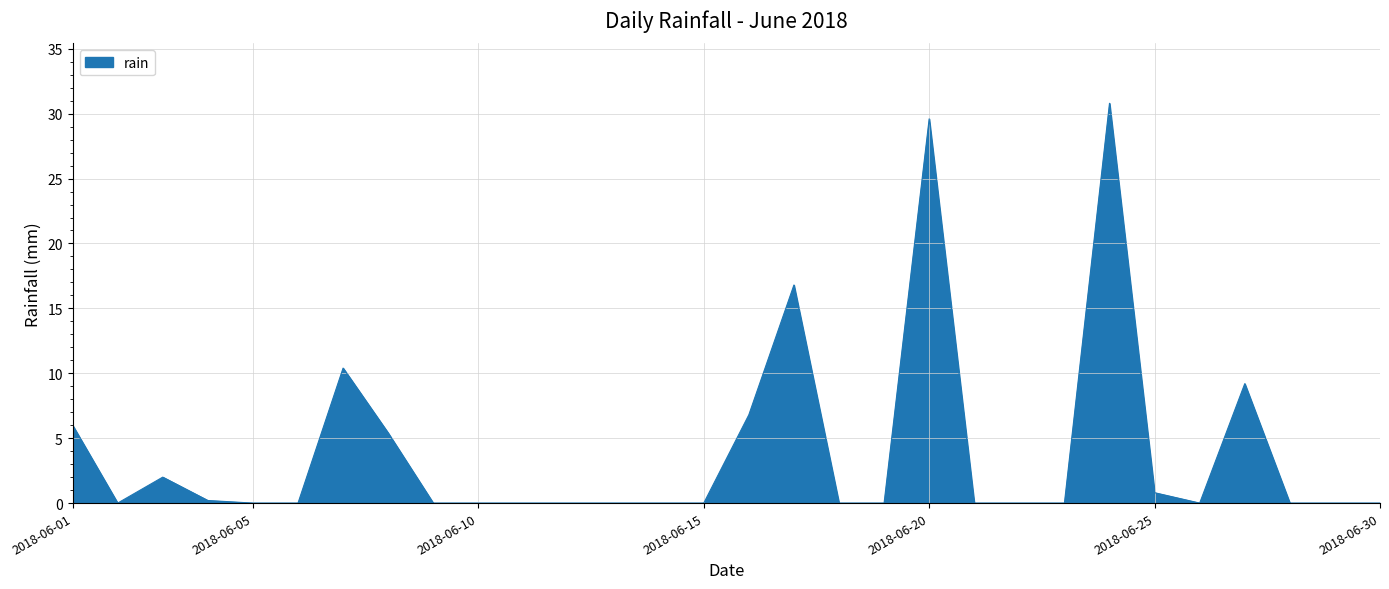

What is the greatest value displayed?

30.8